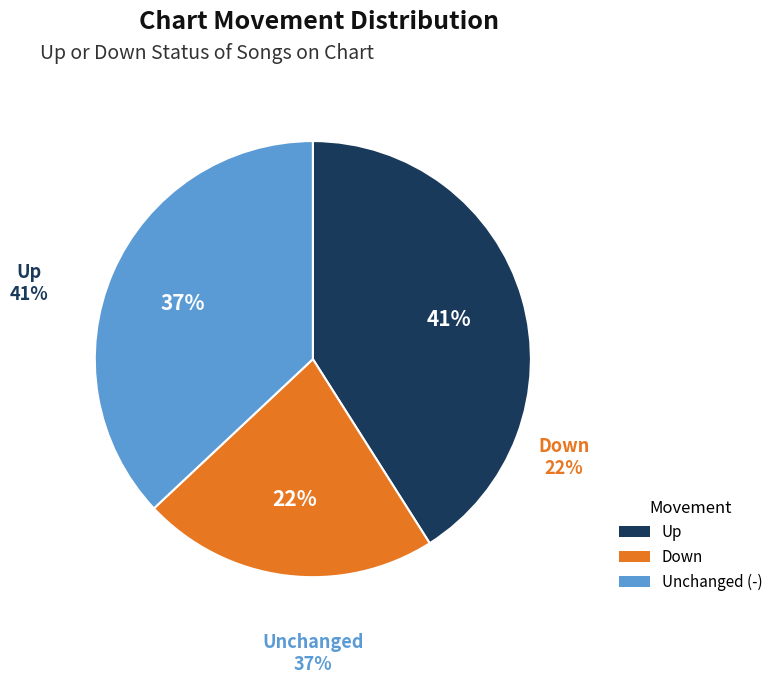

Rank the categories by value from highest to lowest.

up, -, down